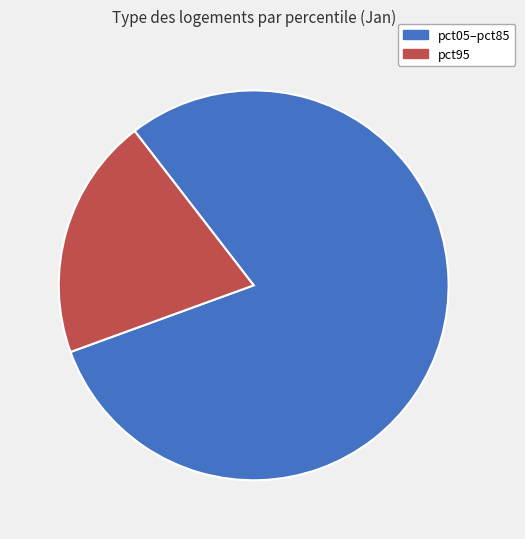

Does any single category account for the majority?

Yes